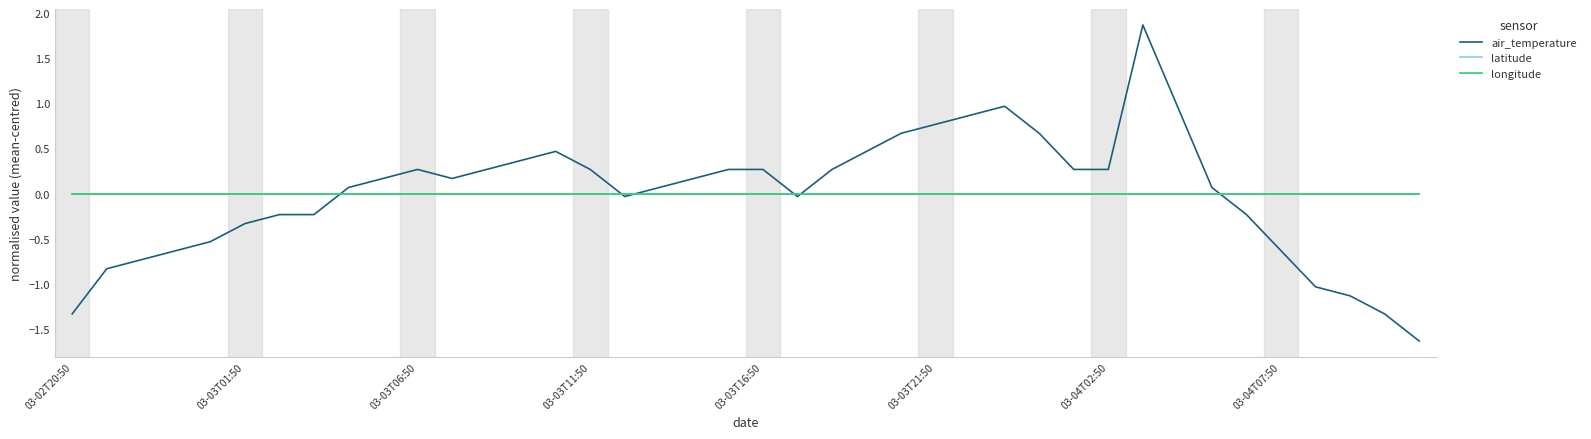

Which series has the widest spread of values?

air_temperature